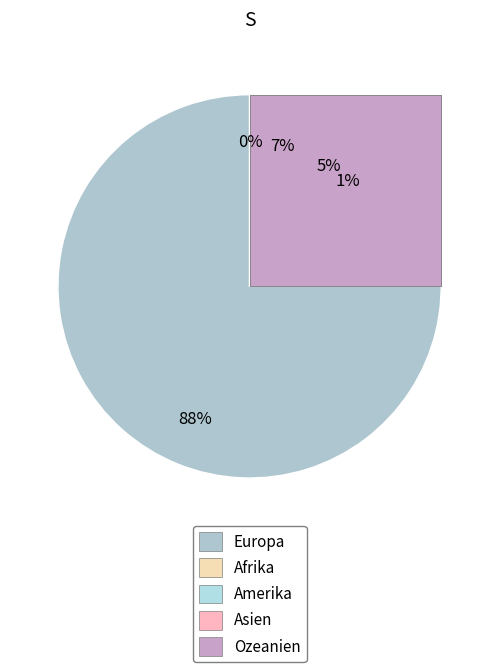

Which slice represents more than half of the pie?

Europa